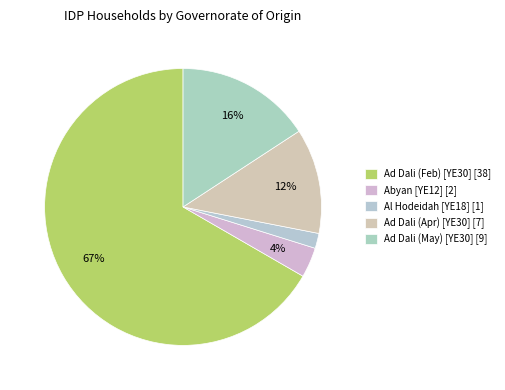

Count the number of slices in the pie.

5